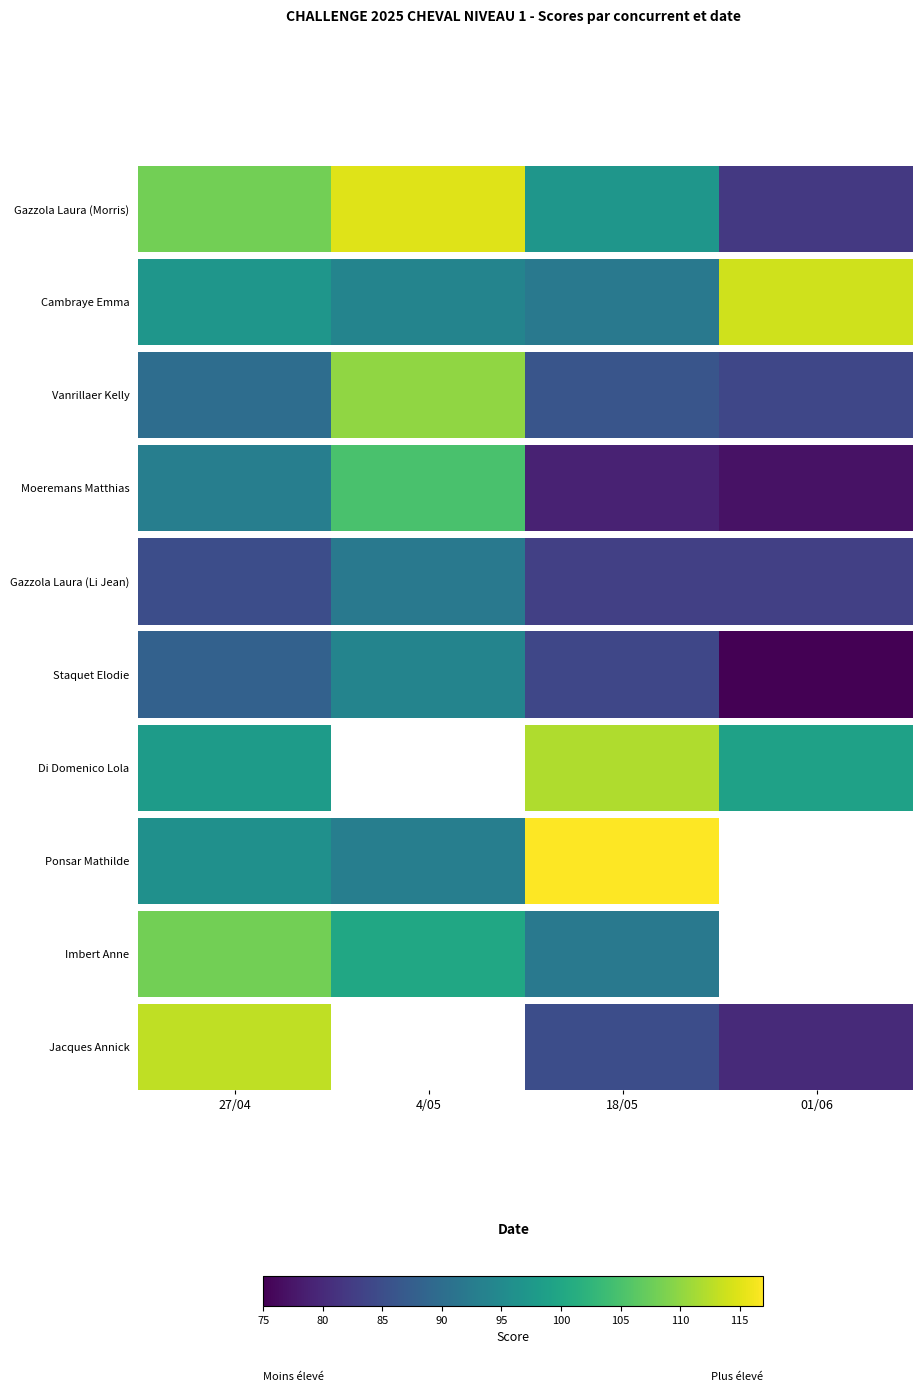

True or false: the data shows 61.2 at 27/04.

False